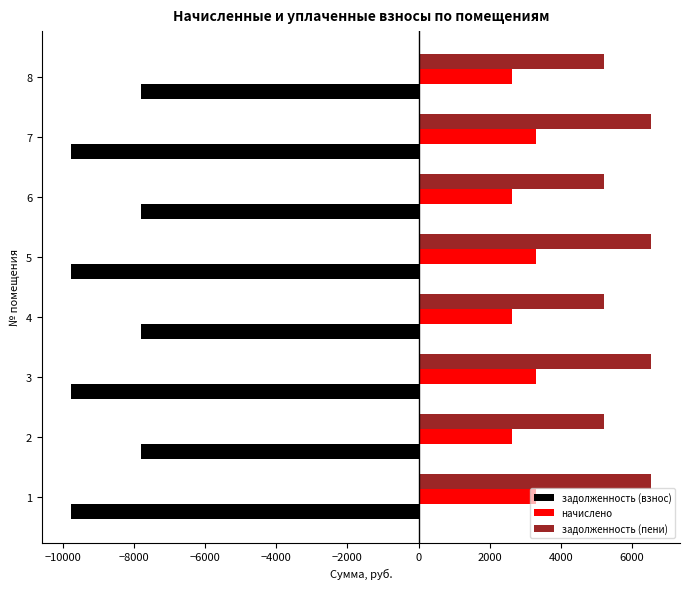

The value of начислено at 8 is 4572.7. True or false?

False